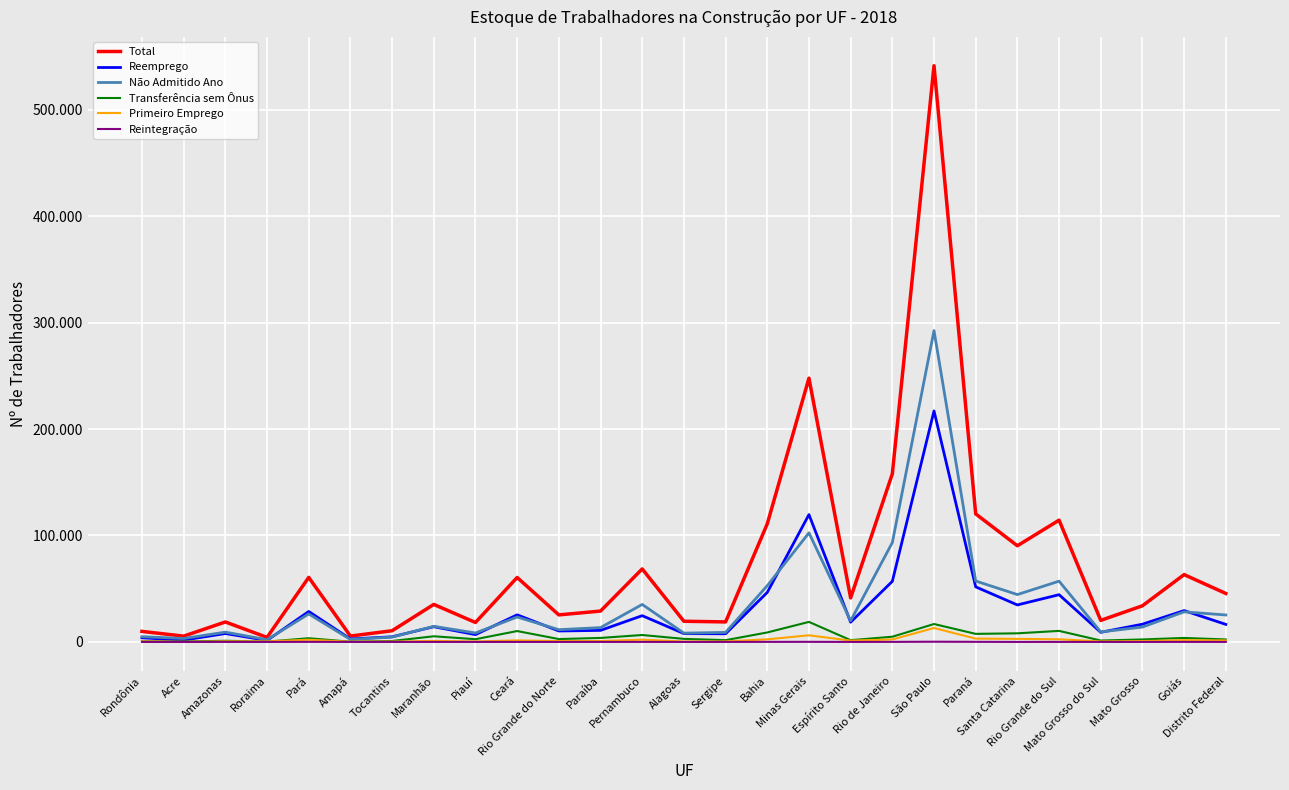

In Transferência sem Ônus, how many points are higher than both neighbors (excluding endpoints)?

9